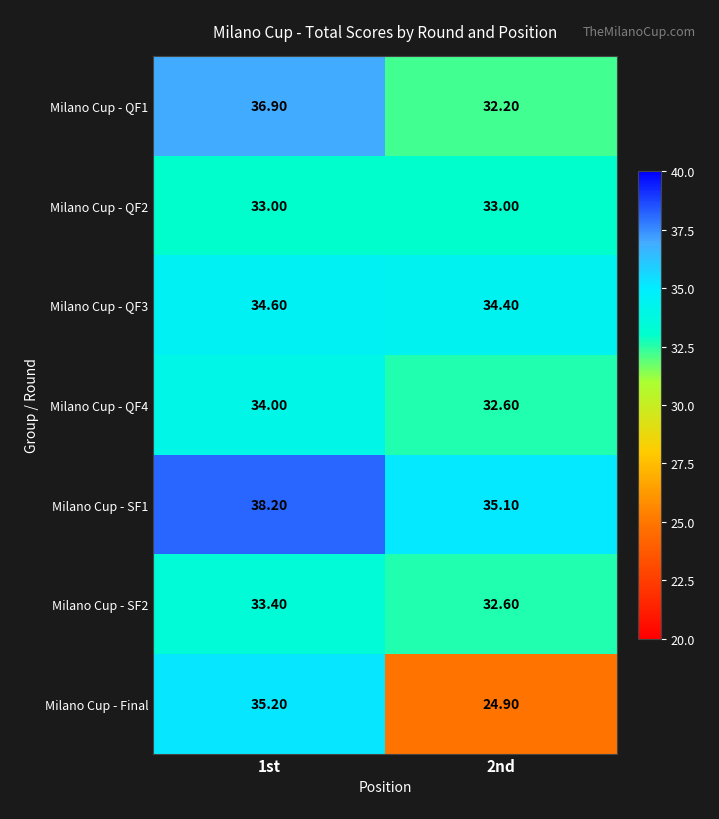

Between 1st and 2nd, which series saw the biggest shift?

Milano Cup - Final